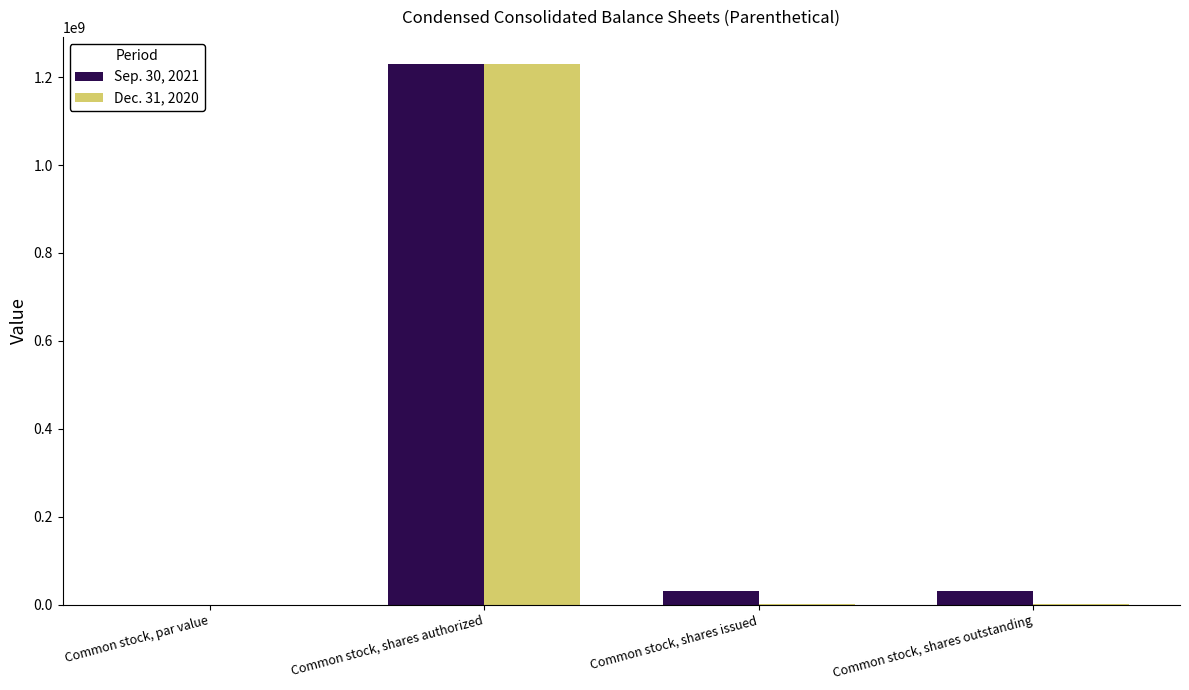

True or false: Dec. 31, 2020 has a value of 1969144456.2 at Common stock, shares authorized.

False